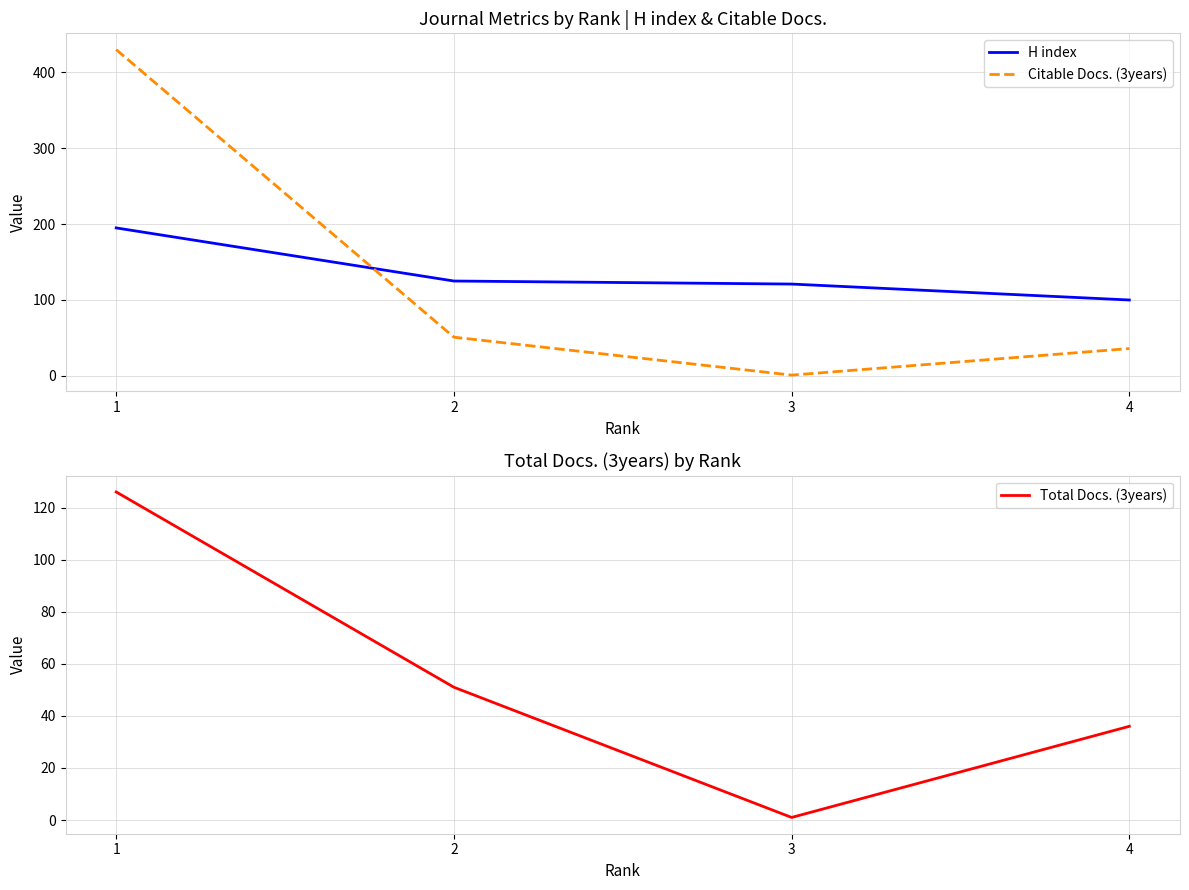

What is the spread (max minus min) of values at 1?

304